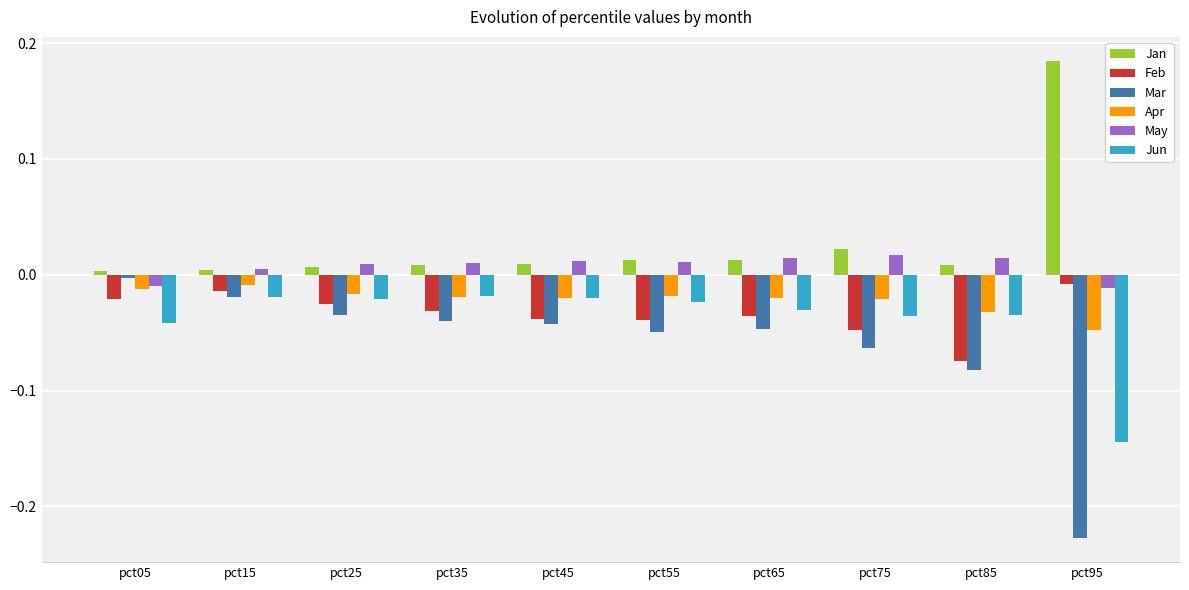

At which label does Mar reach its minimum?

pct95